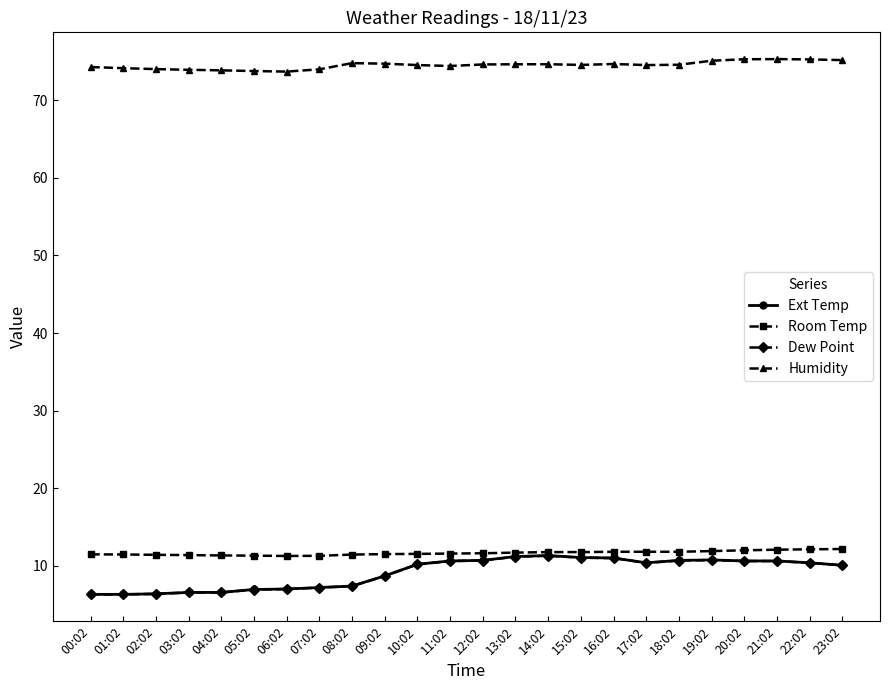

What is the spread (max minus min) of values at 00:02?

68.0